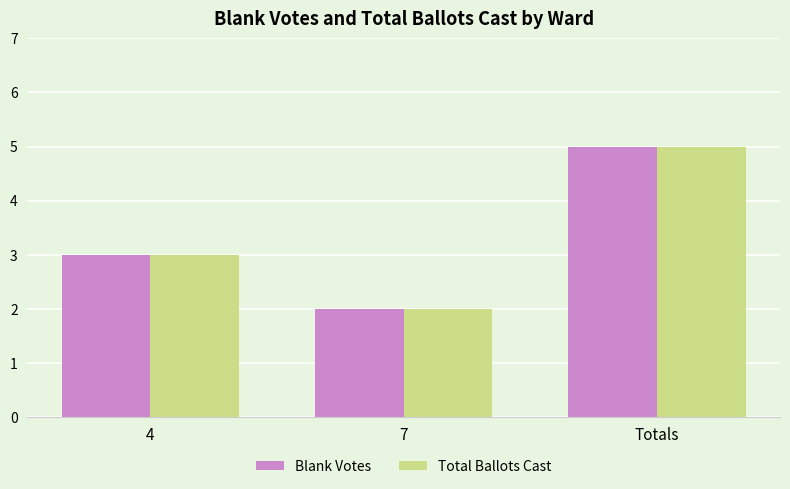

Are the bars horizontal?

No